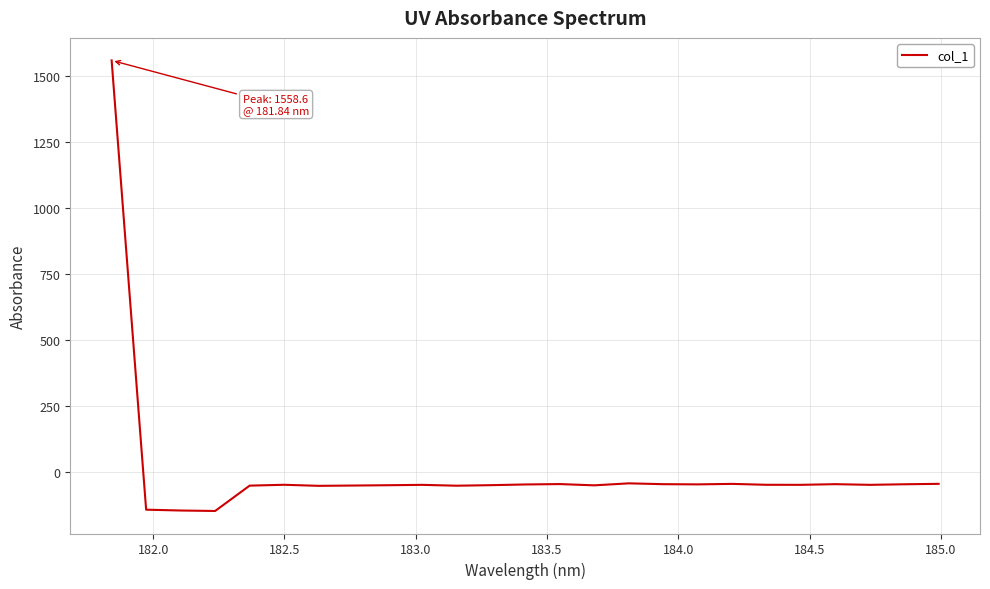

What is the maximum value shown in the chart?

1558.6